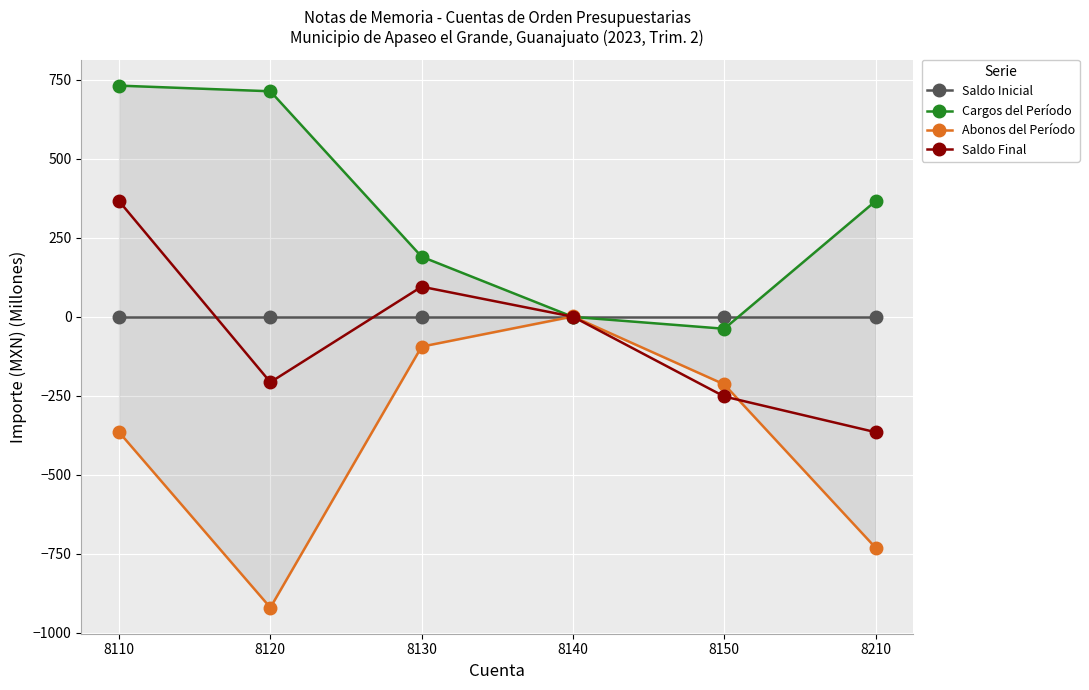

List the labels in order of Saldo Inicial value, smallest first.

8110, 8120, 8130, 8140, 8150, 8210